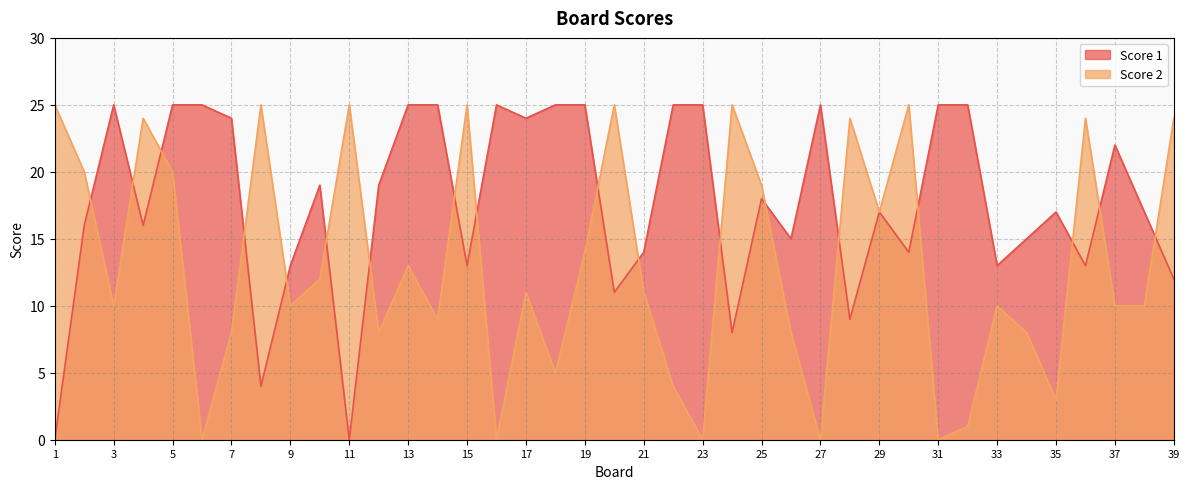

Reading right to left, what are all the values shown in this chart?

Score 1: 12	17	22	13	17	15	13	25	25	14	17	9	25	15	18	8	25	25	14	11	25	25	24	25	13	25	25	19	0	19	13	4	24	25	25	16	25	16	0
Score 2: 24	10	10	24	3	8	10	1	0	25	17	24	0	8	19	25	0	4	11	25	14	5	11	0	25	9	13	8	25	12	10	25	8	0	20	24	10	20	25